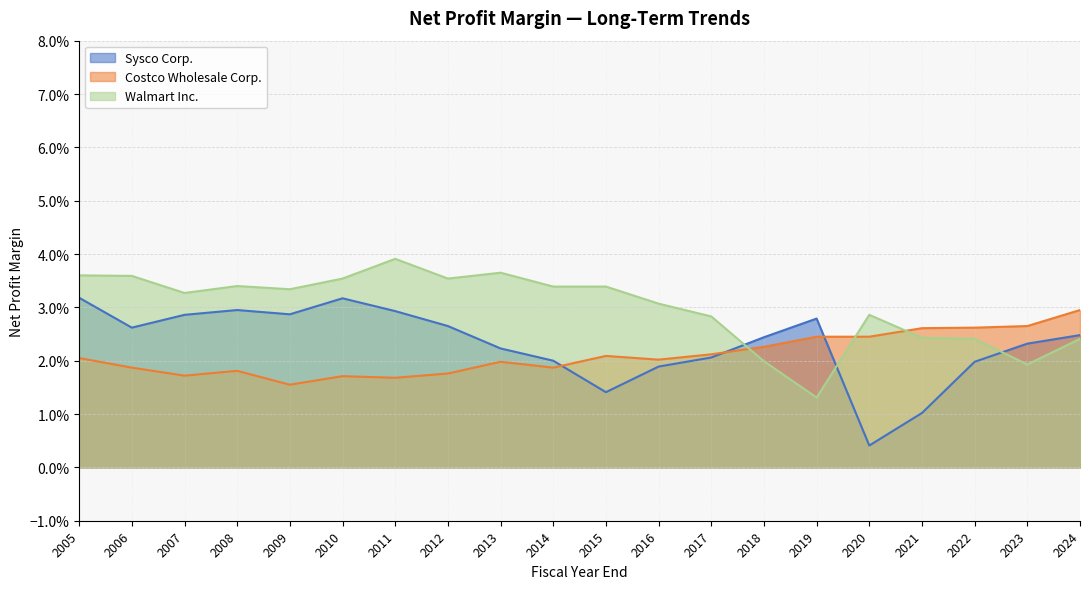

Where do Sysco Corp. and Costco Wholesale Corp. first cross each other?

2014 and 2015